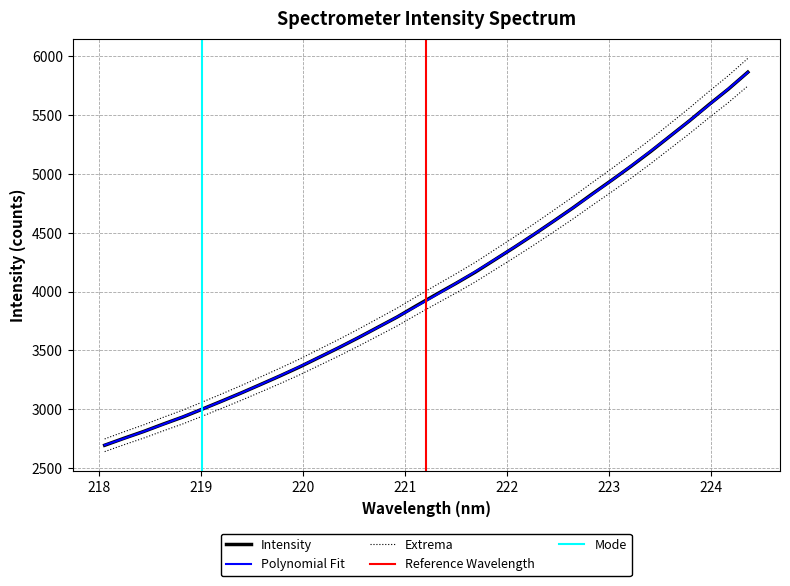

True or false: y and x cross at least once.

False